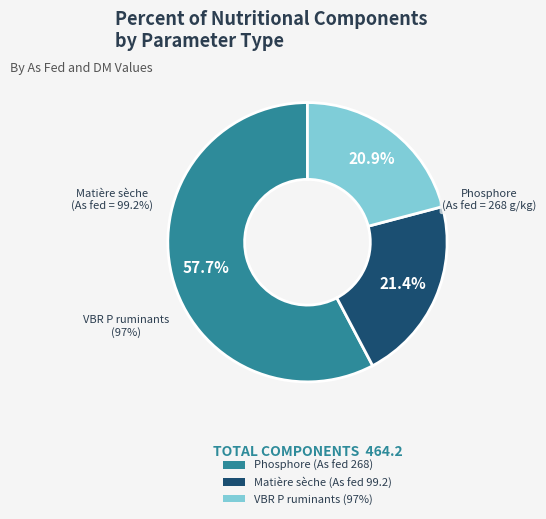

What is the total percentage of Phosphore (As fed 268) and VBR P ruminants (97%)?

78.6%